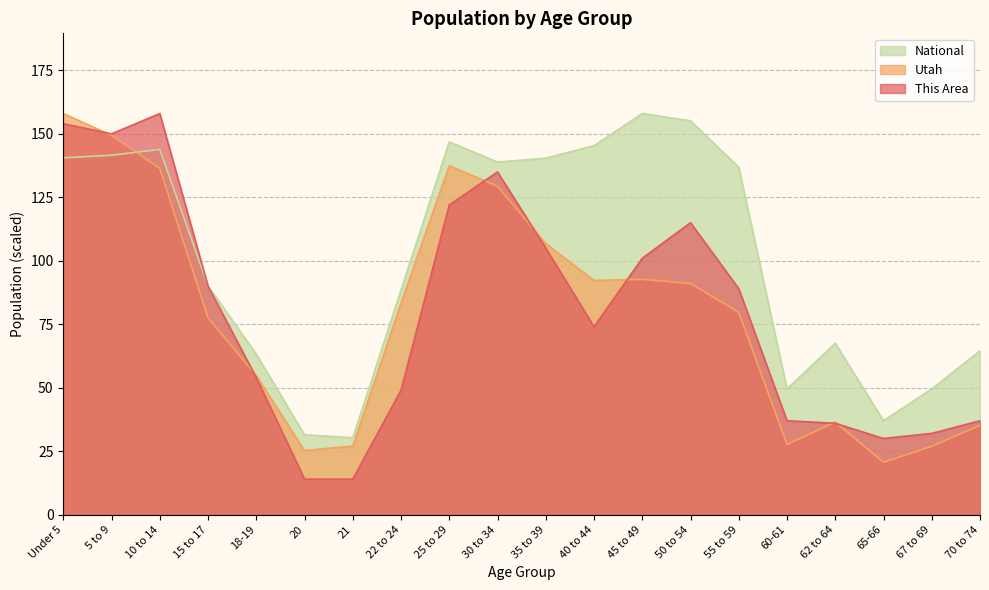

What is the label of the 15th point from the right?

20